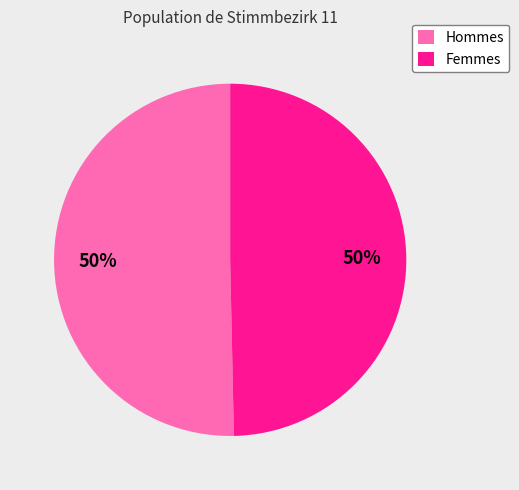

True or false: Hommes accounts for 50% of the total.

True